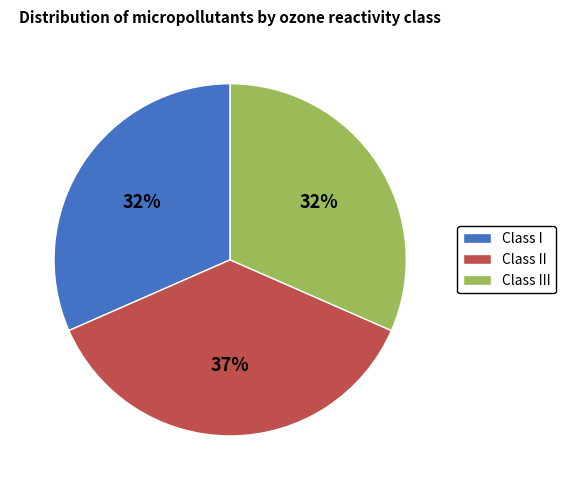

To the nearest percent, what percentage of the pie is Class III?

32%